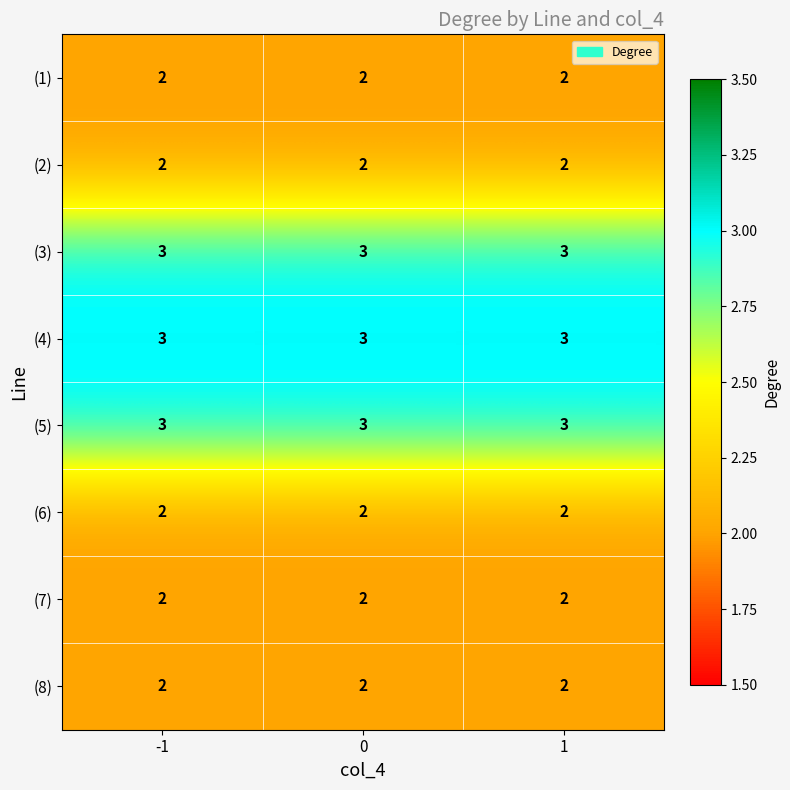

What is the total value across all series at 1?

19